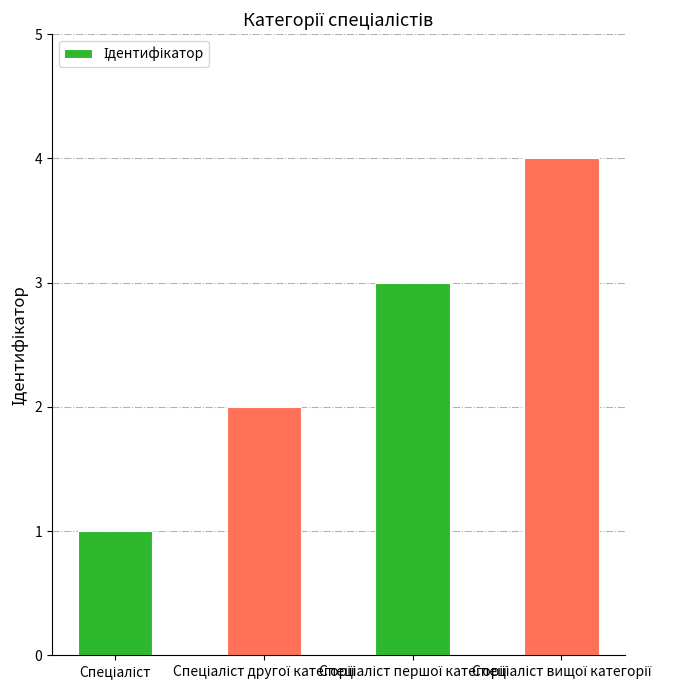

What is the greatest value displayed?

4